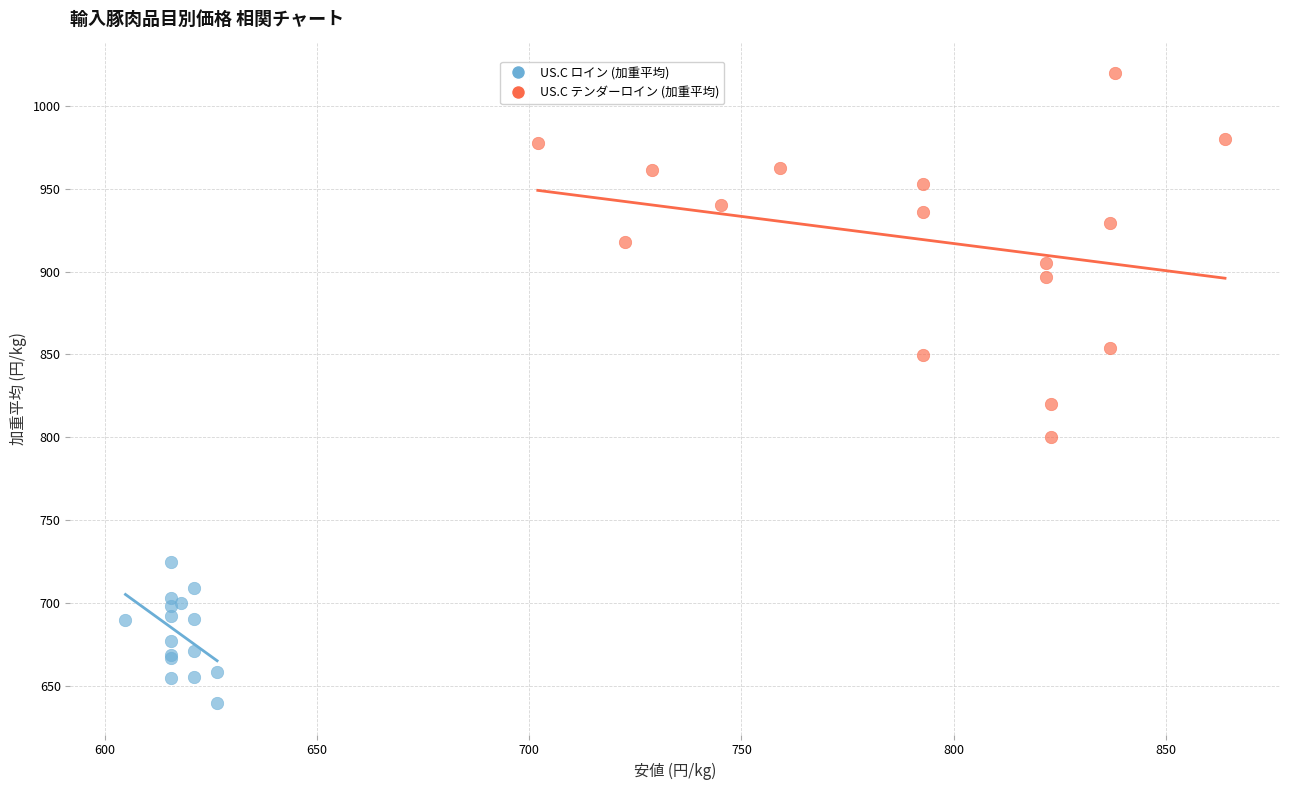

Which series reaches the maximum Y coordinate?

US.C テンダーロイン (加重平均)